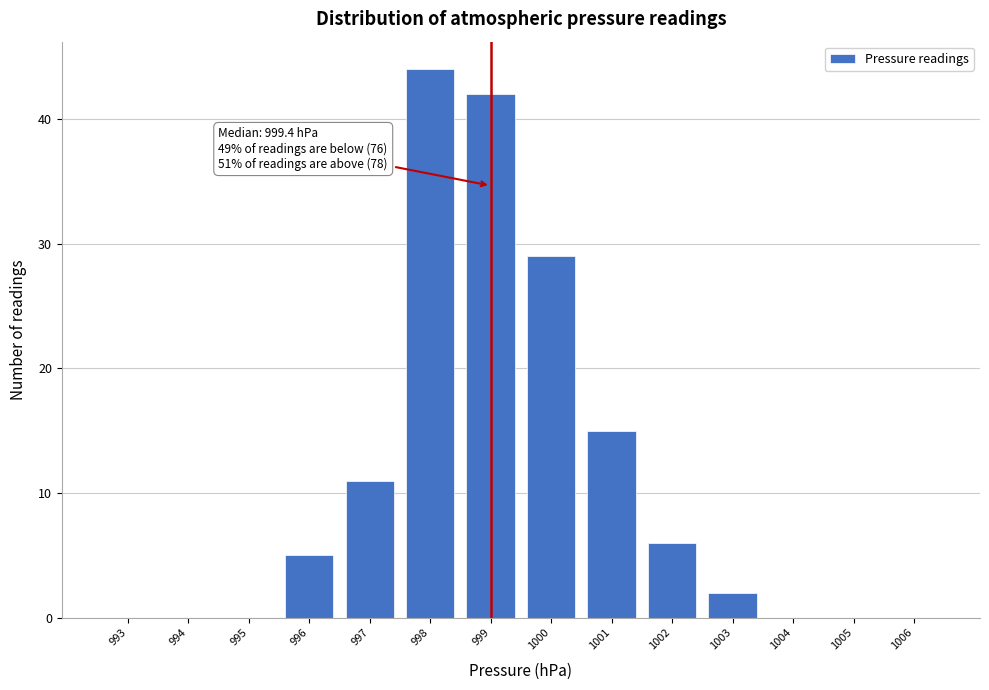

Reading right to left, extract all data points from this chart.

1006=0	1005=0	1004=0	1003=2	1002=6	1001=15	1000=29	999=42	998=44	997=11	996=5	995=0	994=0	993=0